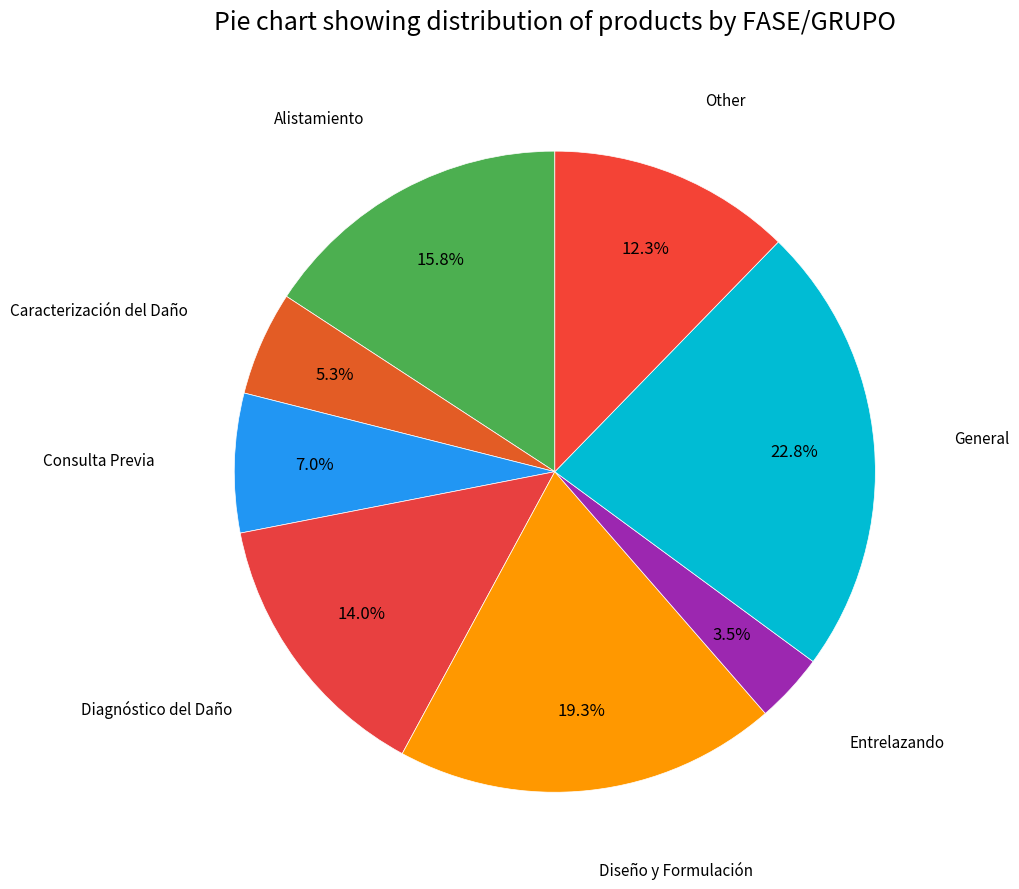

What is the smallest slice in the pie chart?

Entrelazando